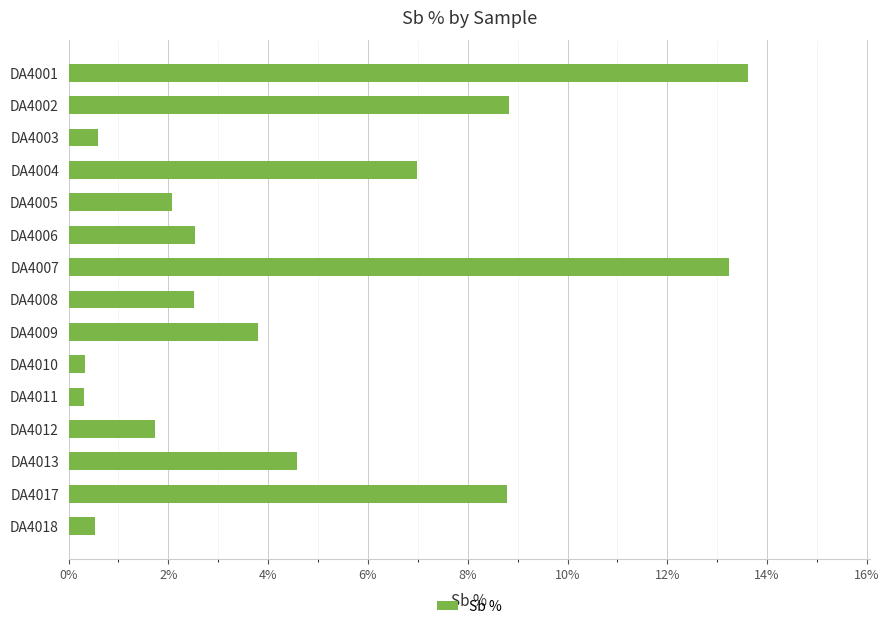

Is it true that the value at DA4017 is 14.3?

False